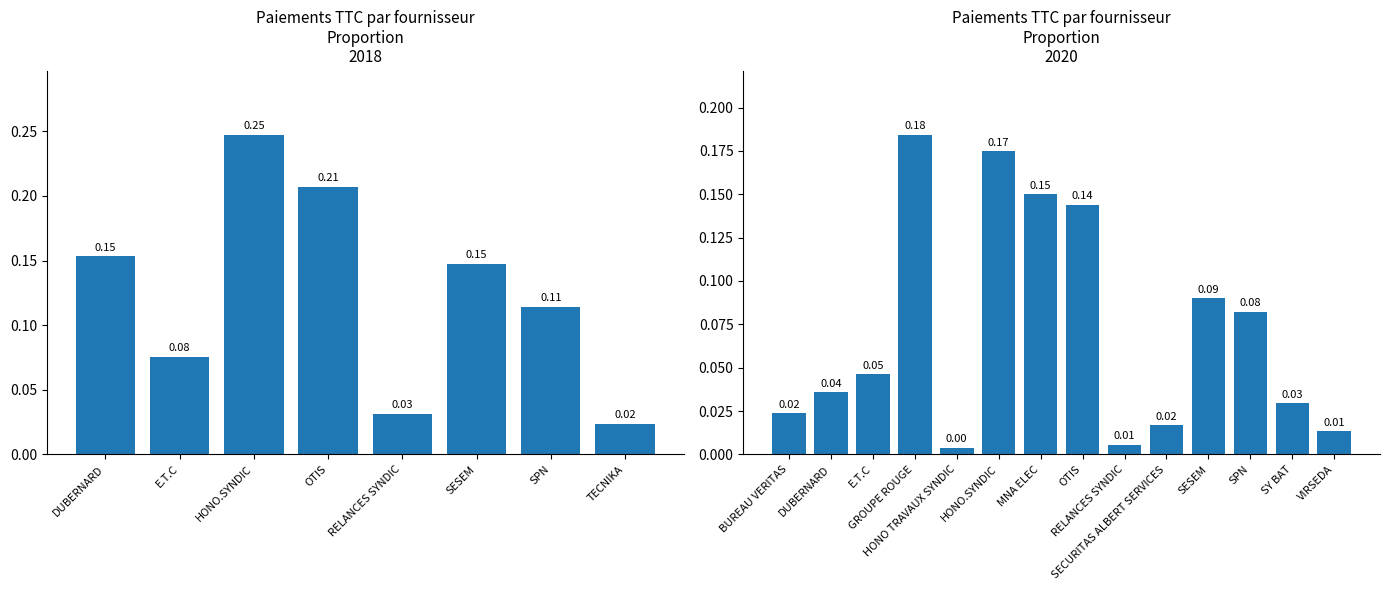

What is the difference between the second highest and minimum values?

0.2